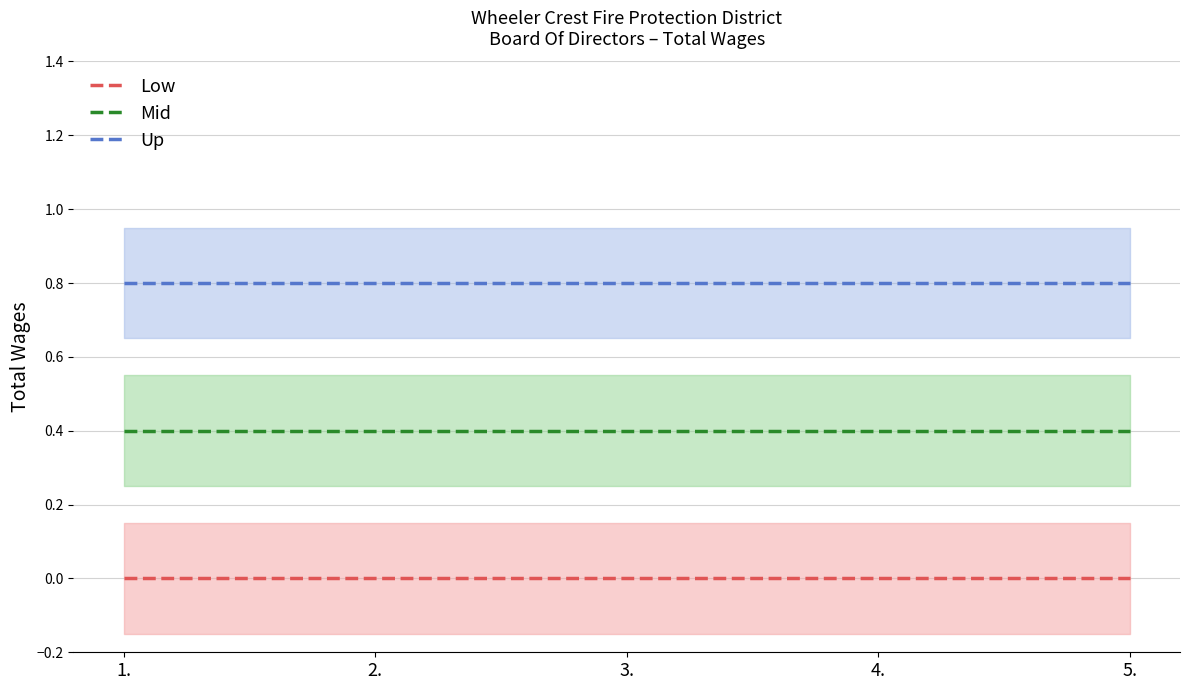

What is the minimum value for Up?

0.8